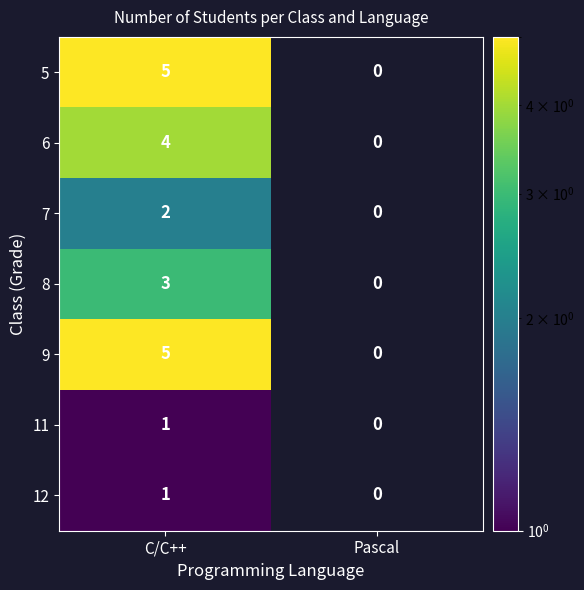

Which category has the highest value across all series?

C/C++